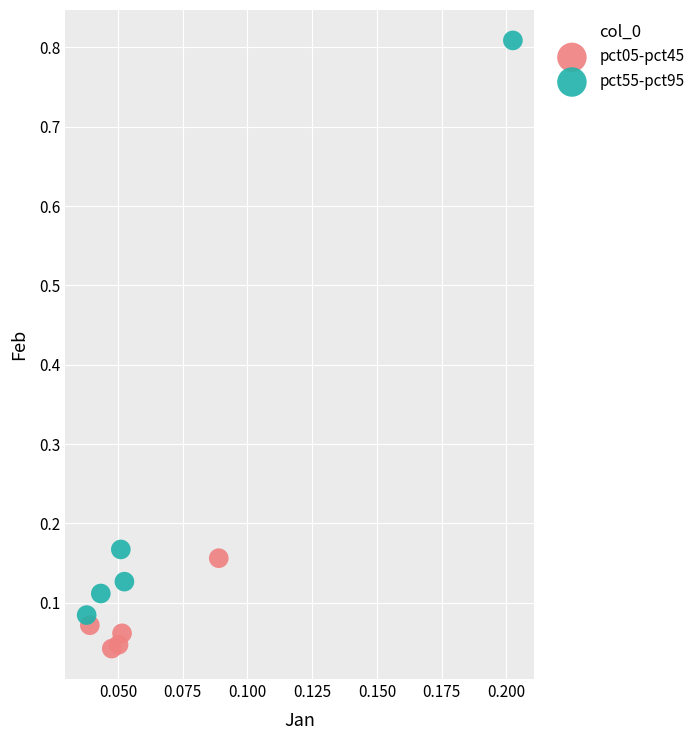

Which series reaches the maximum Y coordinate?

pct55-pct95